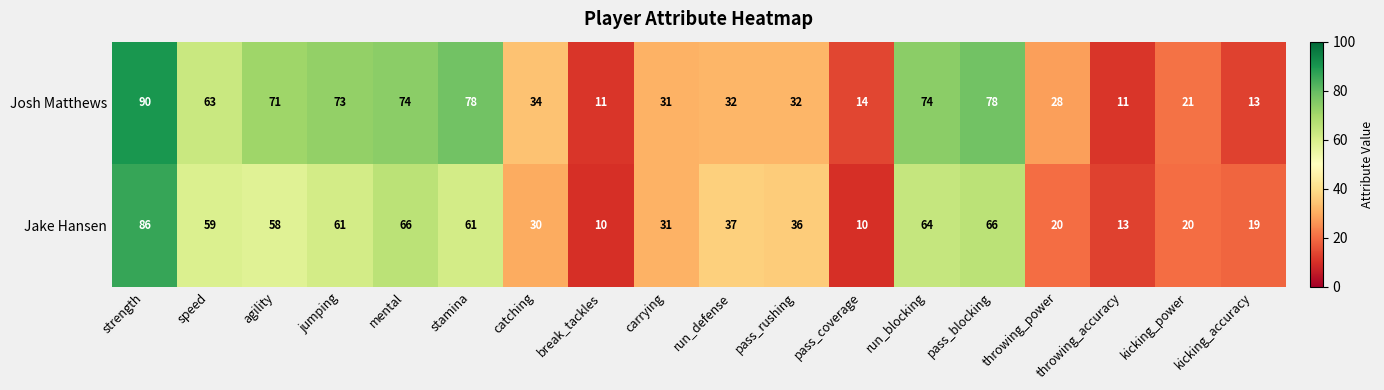

Between strength and throwing_accuracy, which series saw the biggest shift?

Josh Matthews